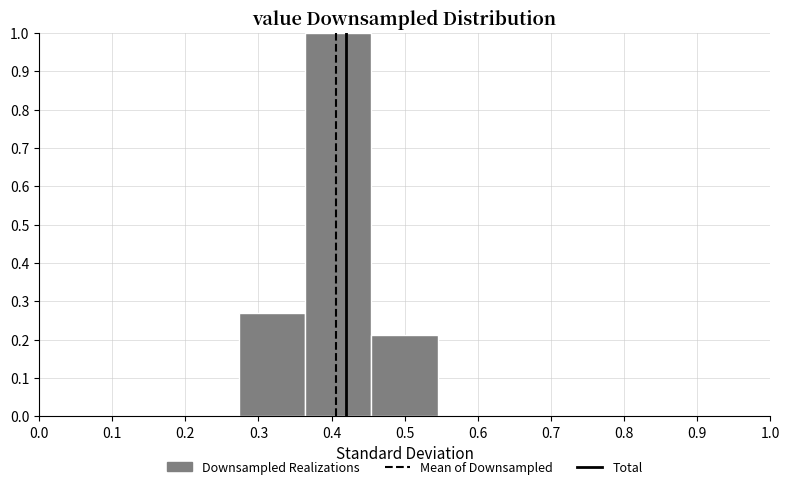

Reading left to right, list every bar in this chart as the range it spans on the x-axis followed by its height. Neither the bar edges nor the heights are printed on the chart, so give them approximately, as read against the axes.

0.00 to 0.09: 0
0.09 to 0.18: 0
0.18 to 0.27: 0
0.27 to 0.36: 0.27
0.36 to 0.45: 1.00
0.45 to 0.55: 0.21
0.55 to 0.64: 0
0.64 to 0.73: 0
0.73 to 0.82: 0
0.82 to 0.91: 0
0.91 to 1.00: 0